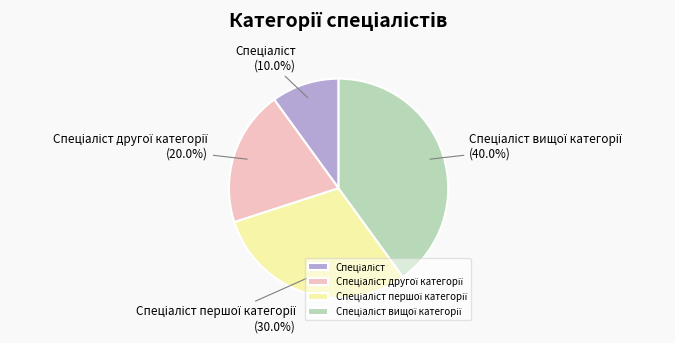

Does any single category account for the majority?

No